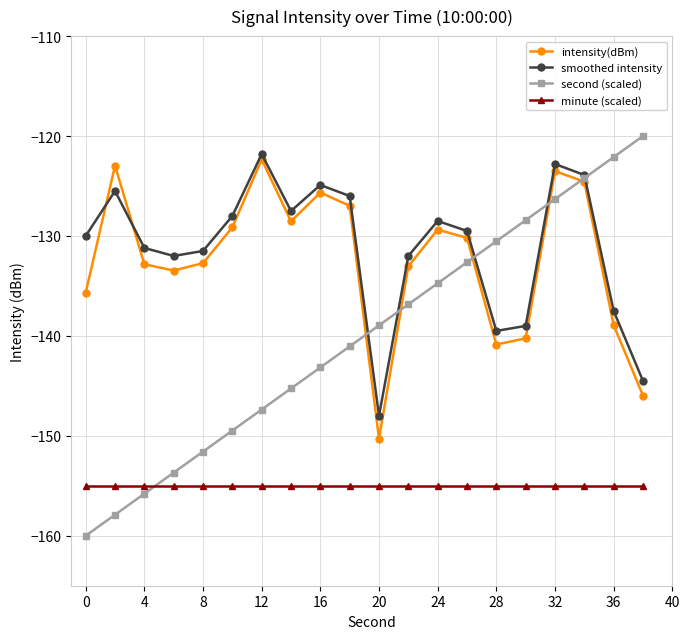

Which series has the widest spread of values?

second (scaled)